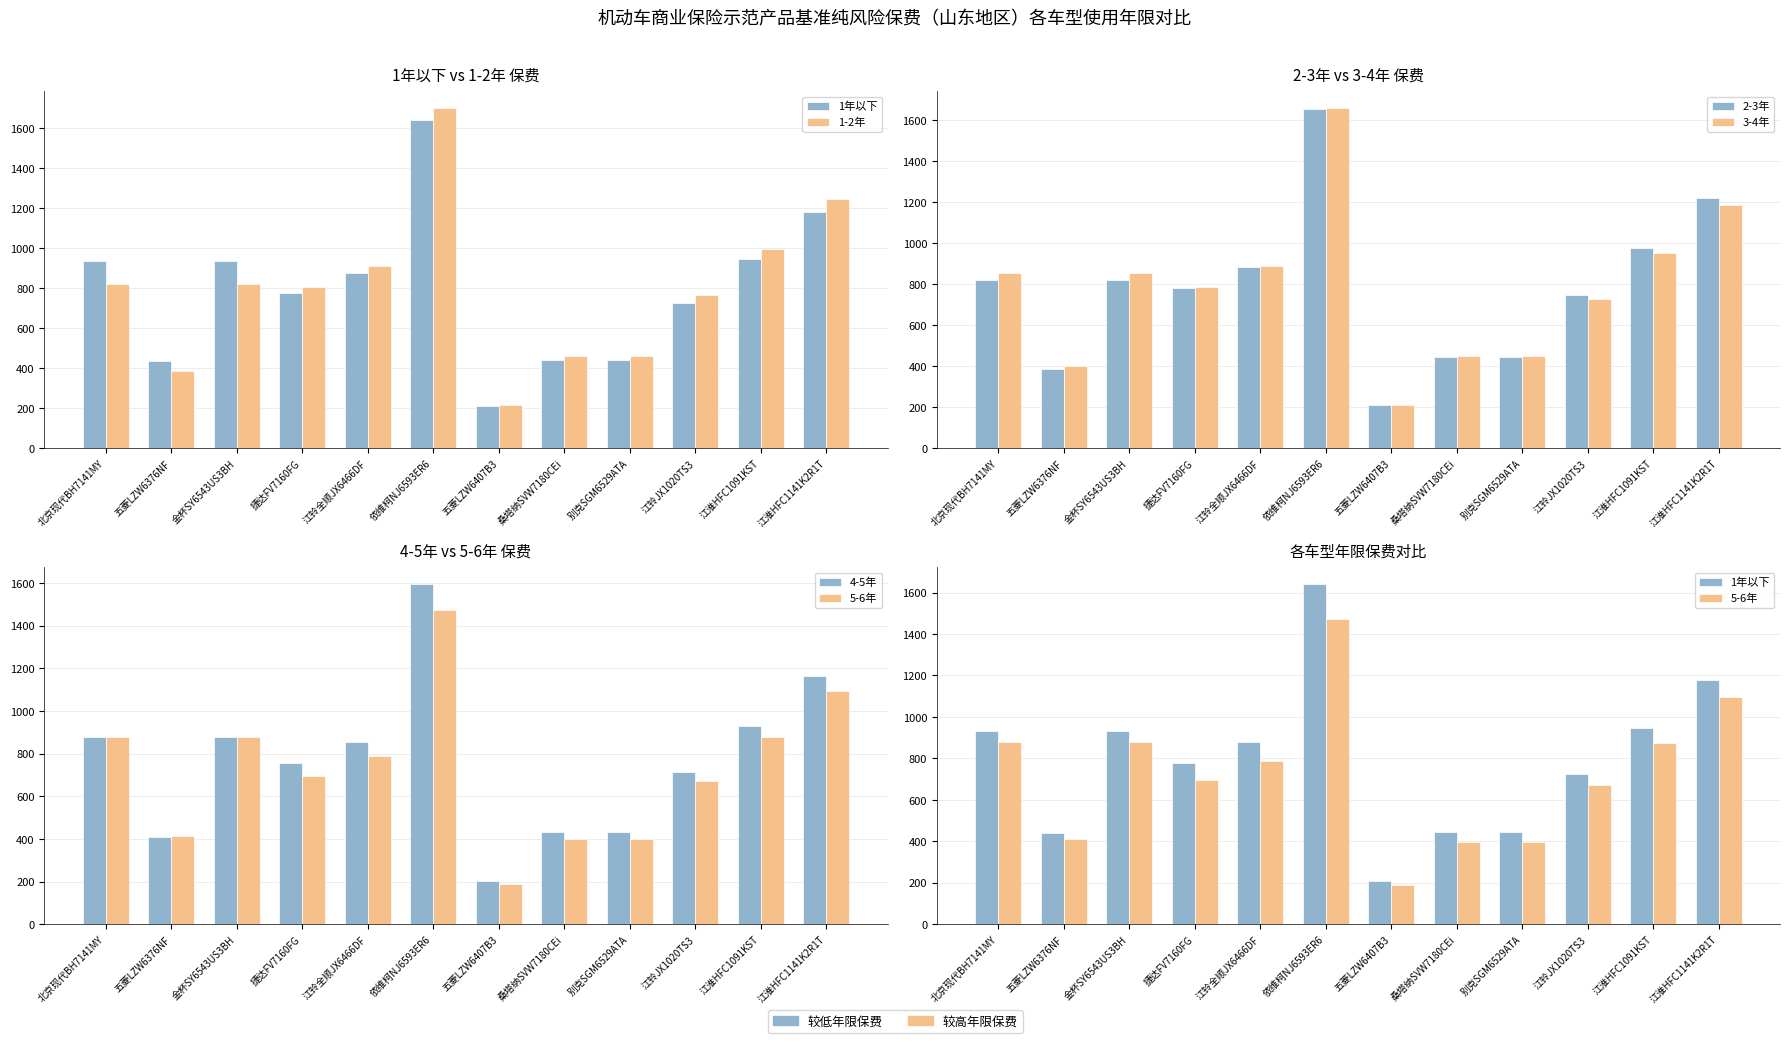

What are all the series names shown in the legend?

1年以下, 1-2年, 2-3年, 3-4年, 4-5年, 5-6年